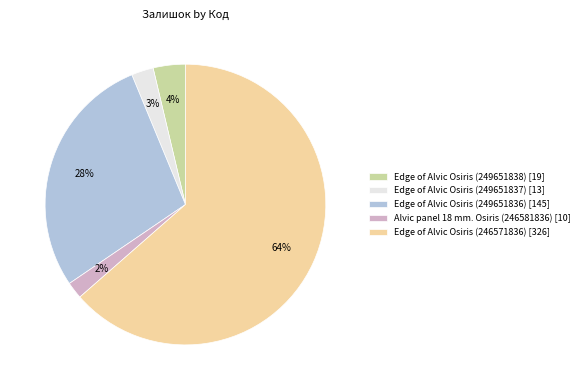

Rank the categories by value from highest to lowest.

Edge of Alvic Osiris (246571836), Edge of Alvic Osiris (249651836), Edge of Alvic Osiris (249651838), Edge of Alvic Osiris (249651837), Alvic panel 18 mm. Osiris (246581836)